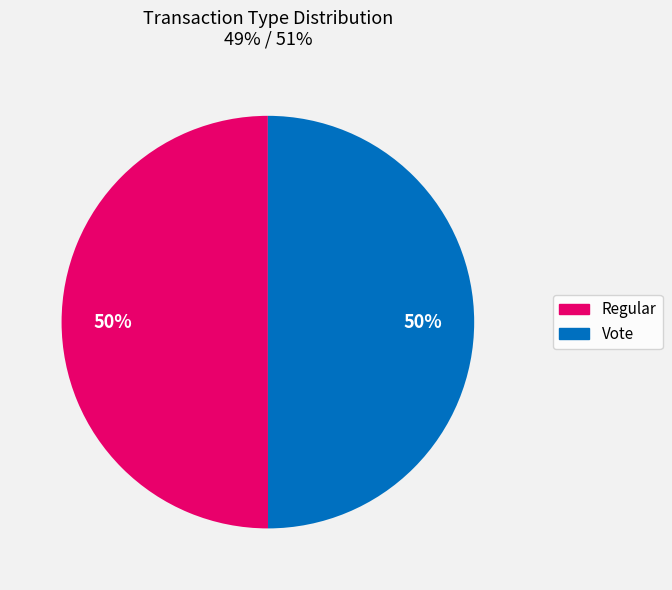

To the nearest percent, what is the combined percentage of Regular and Vote?

100%